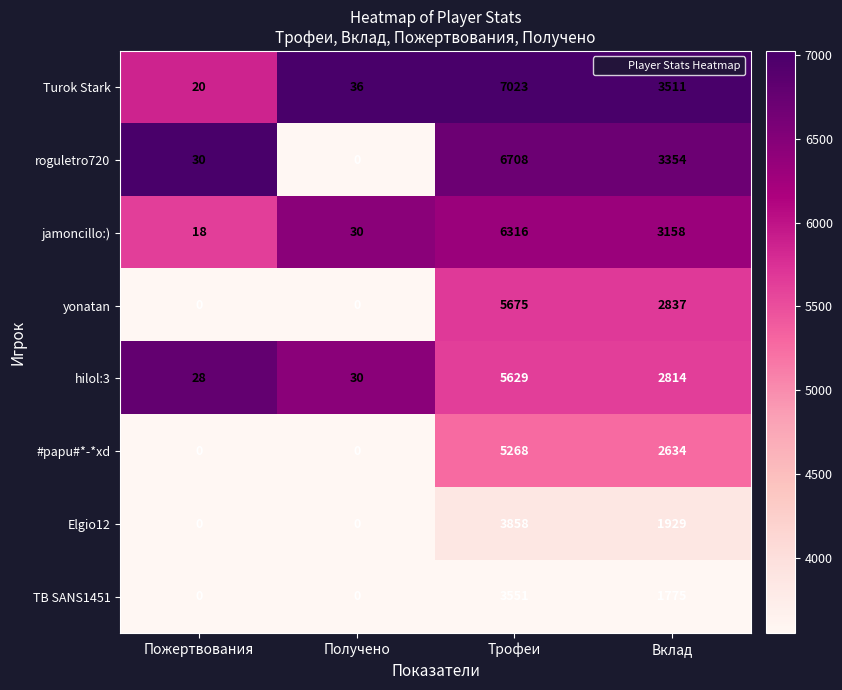

What is the total value across all series at Получено?

96